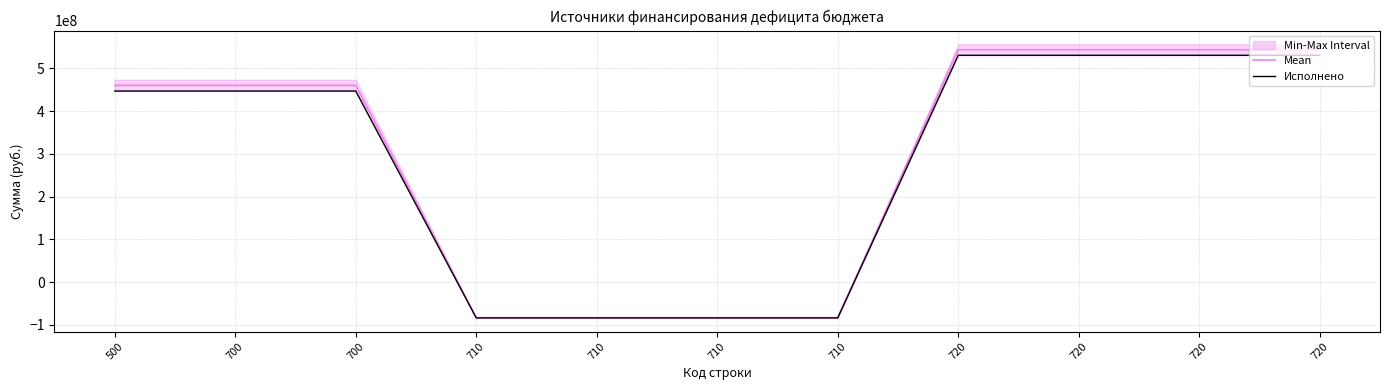

Reading left to right, list all the values displayed in this chart.

Mean: 459993430.0	459993430.0	459993430.0	-83342557.4	-83342557.4	-83342557.4	-83342557.4	543335987.3	543335987.3	543335987.3	543335987.3
Исполнено: 446762327.2	446762327.2	446762327.2	-83645890.3	-83645890.3	-83645890.3	-83645890.3	530408217.5	530408217.5	530408217.5	530408217.5